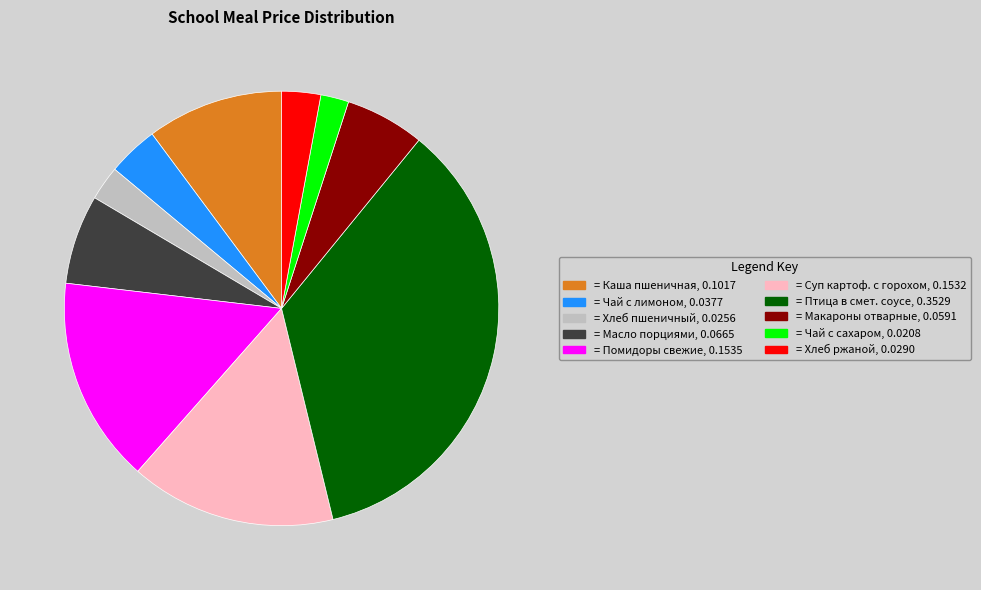

Does any single category account for the majority?

No